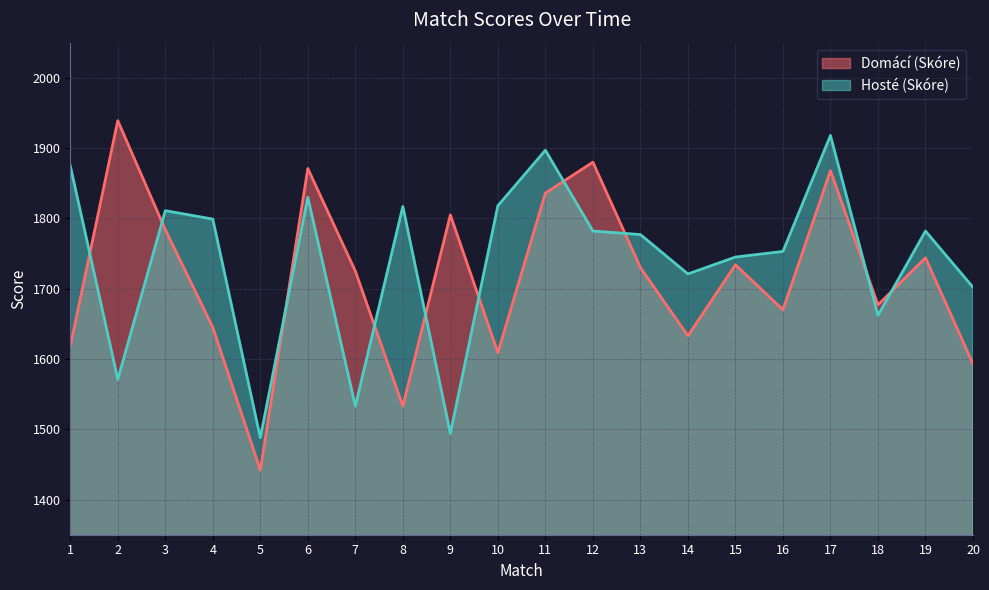

What is the lowest value of the Domácí (Skóre) series?

1442